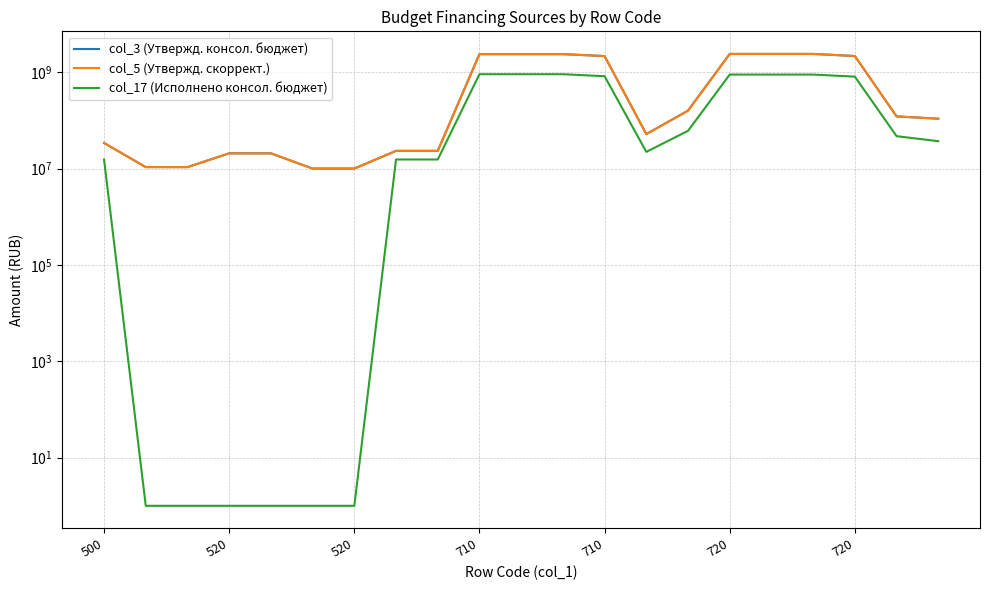

List the series in order of their peak value, highest first.

col_3 (Утвержд. консол. бюджет), col_5 (Утвержд. скоррект.), col_17 (Исполнено консол. бюджет)